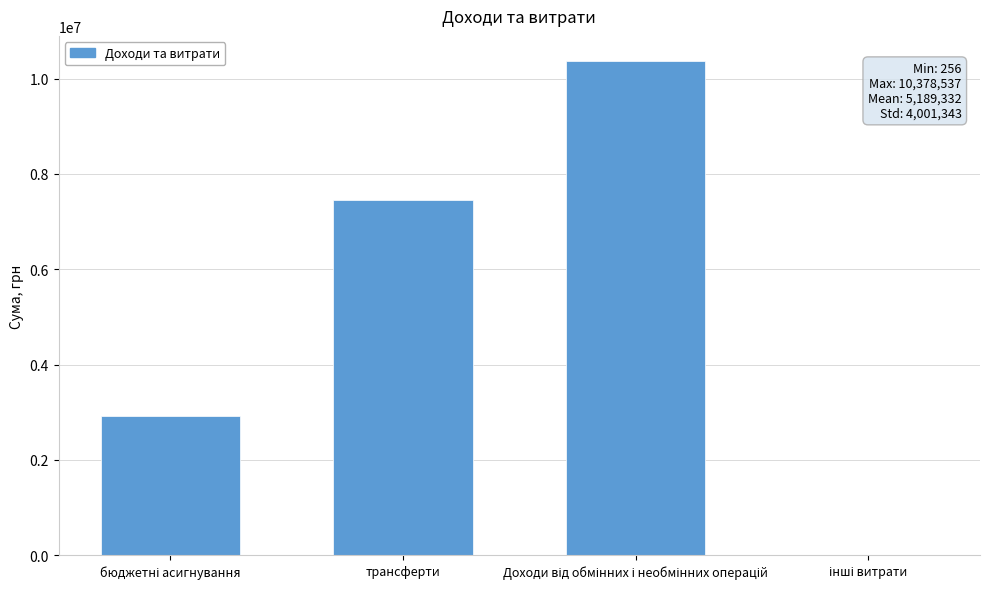

What is the maximum value shown in the chart?

10378537